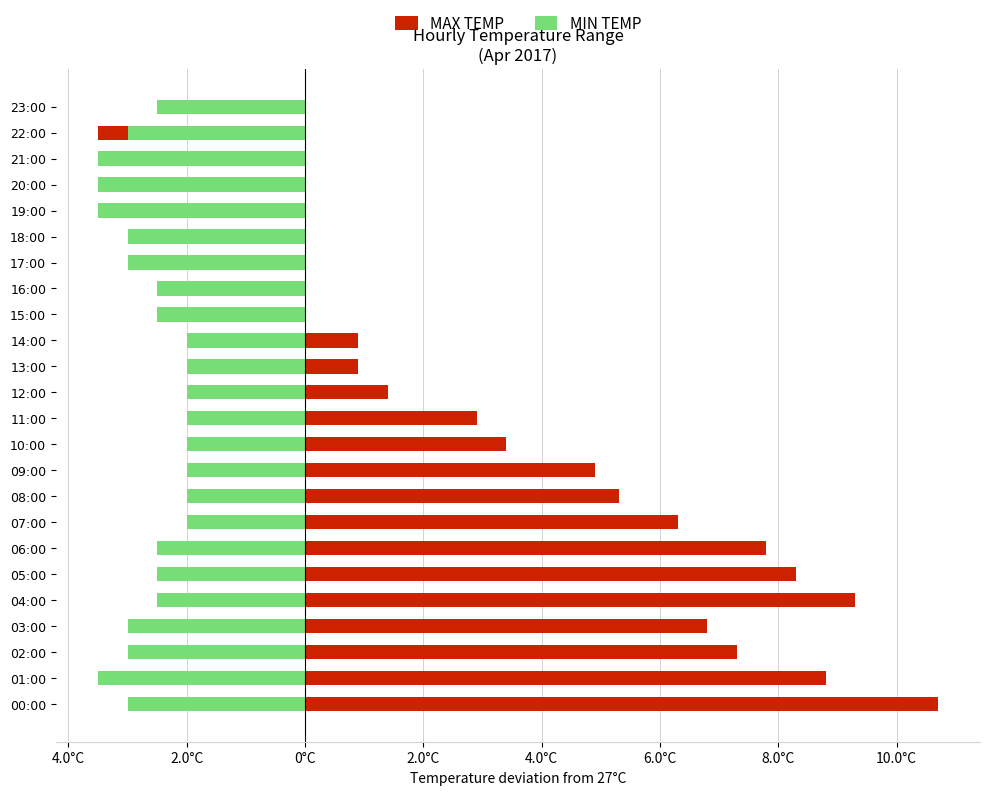

True or false: MIN TEMP has a value of -2.5 at 04:00.

True